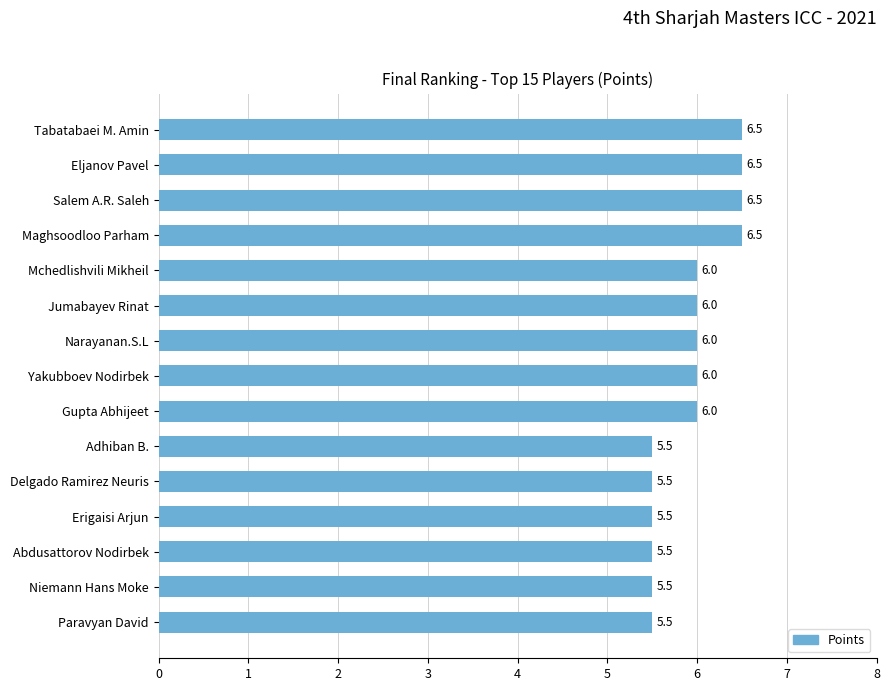

What is the difference between the second highest and second lowest values?

1.0